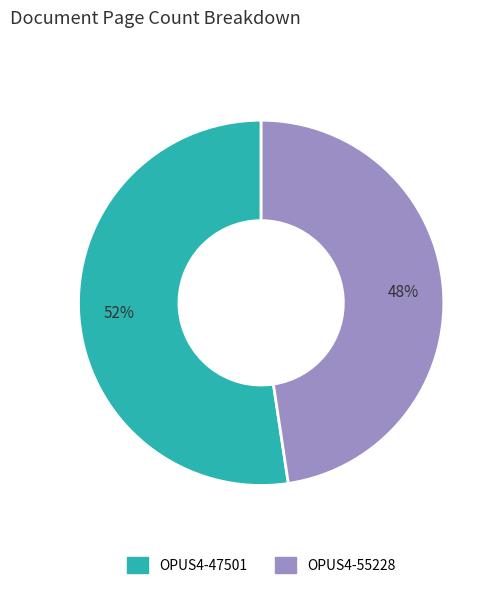

Combined, do OPUS4-47501 and OPUS4-55228 account for over 50%?

Yes